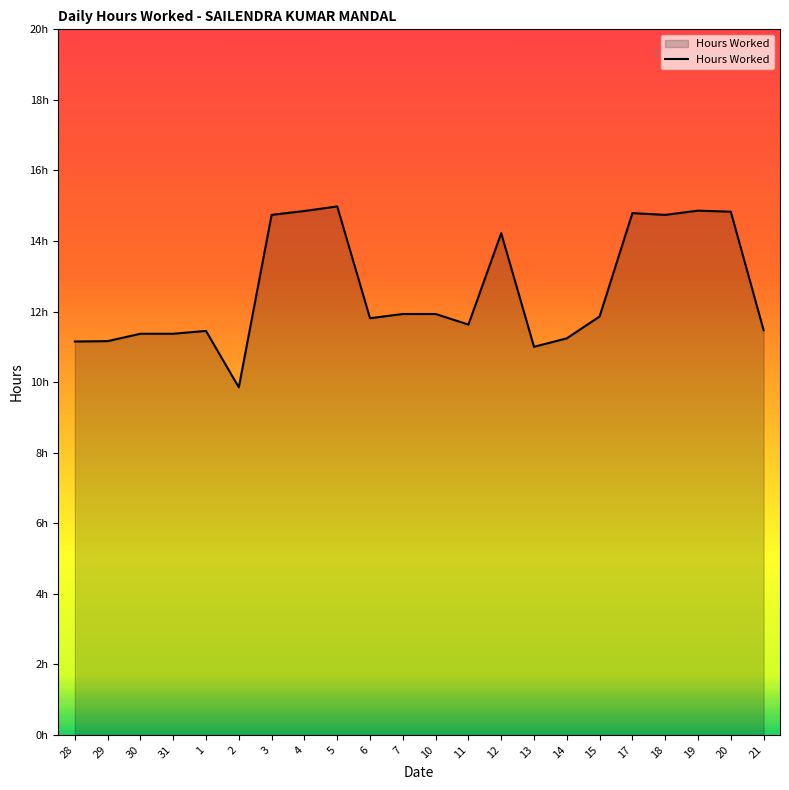

Is this an area chart (filled region under the line)?

Yes